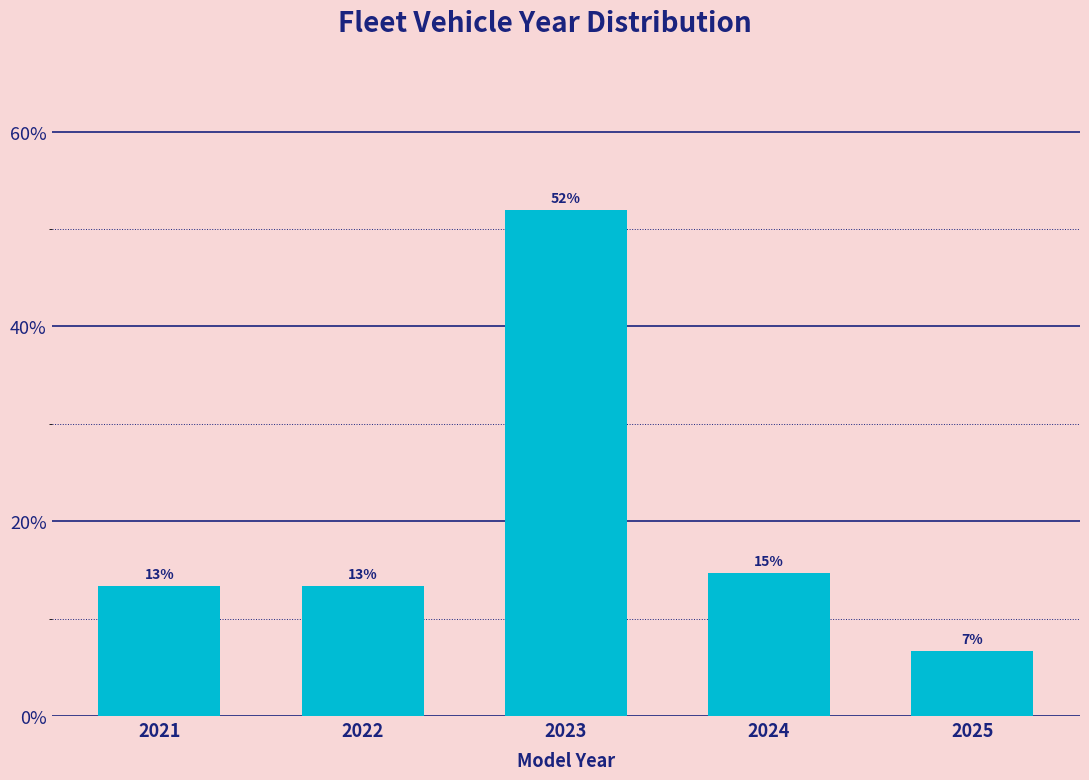

Are the bars horizontal?

No